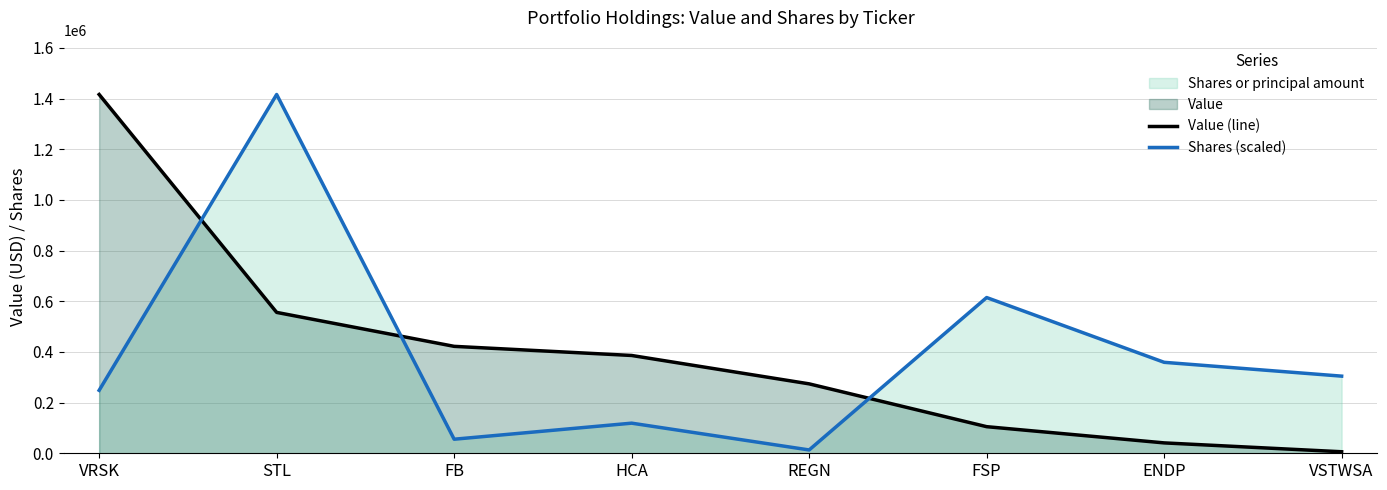

What position from the left is ENDP?

7